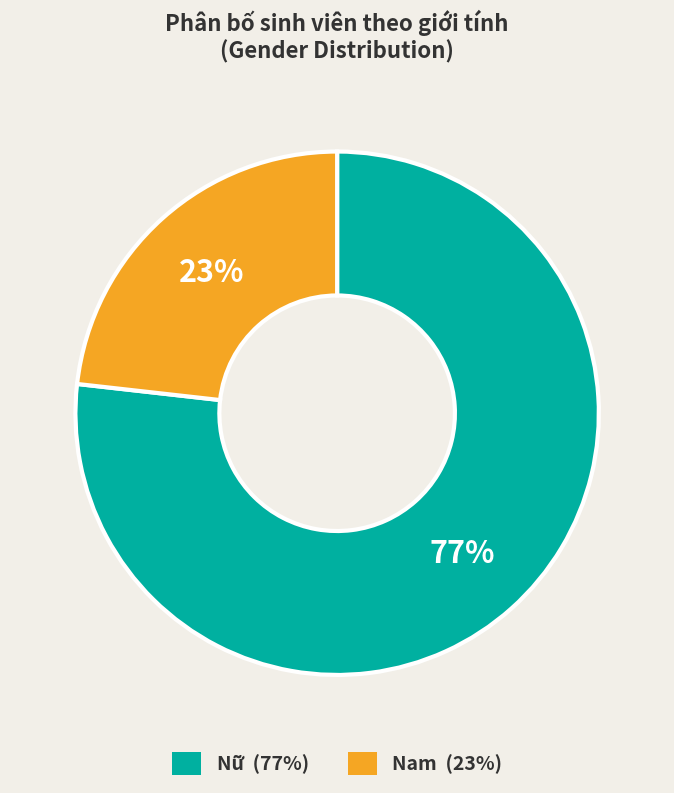

How many slices are in this pie chart?

2